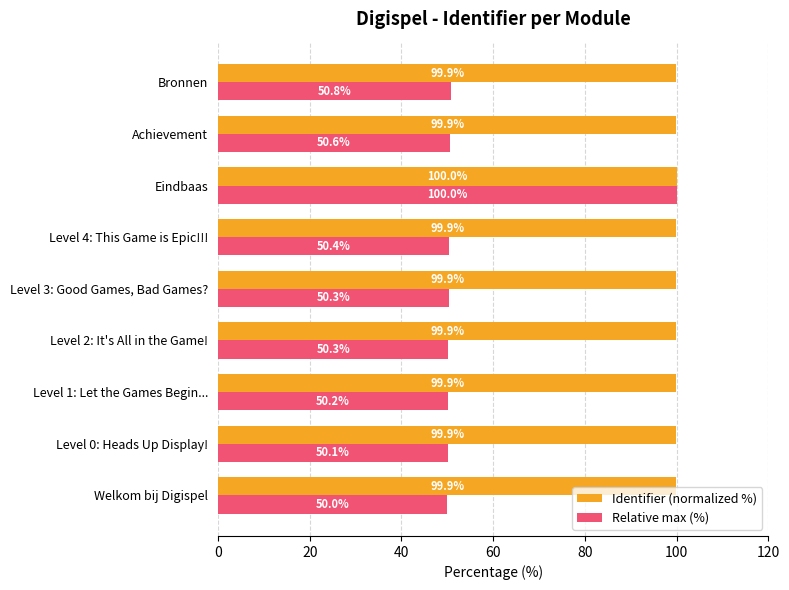

Read the Identifier (normalized %) value at Level 0: Heads Up Display!.

99.9